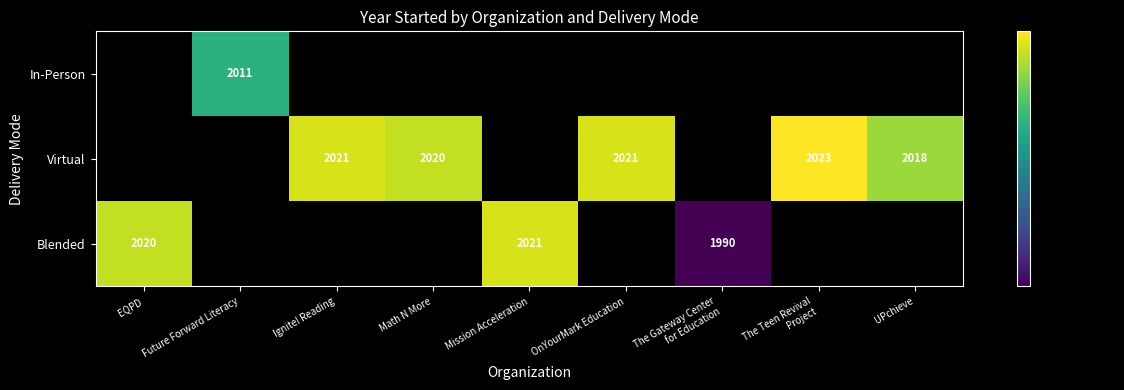

The value of Virtual at Ignite! Reading is 2021. True or false?

True